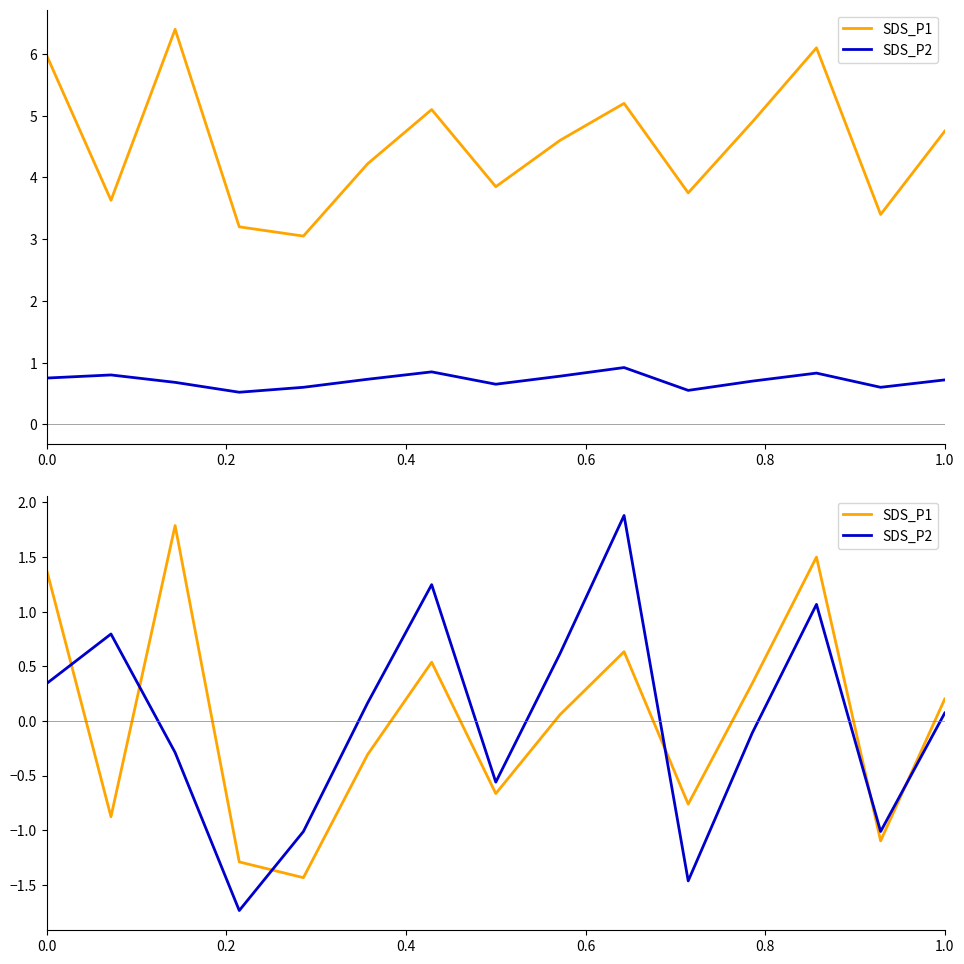

What is the value of the SDS_P2 point at the 7th from the left?

1.2